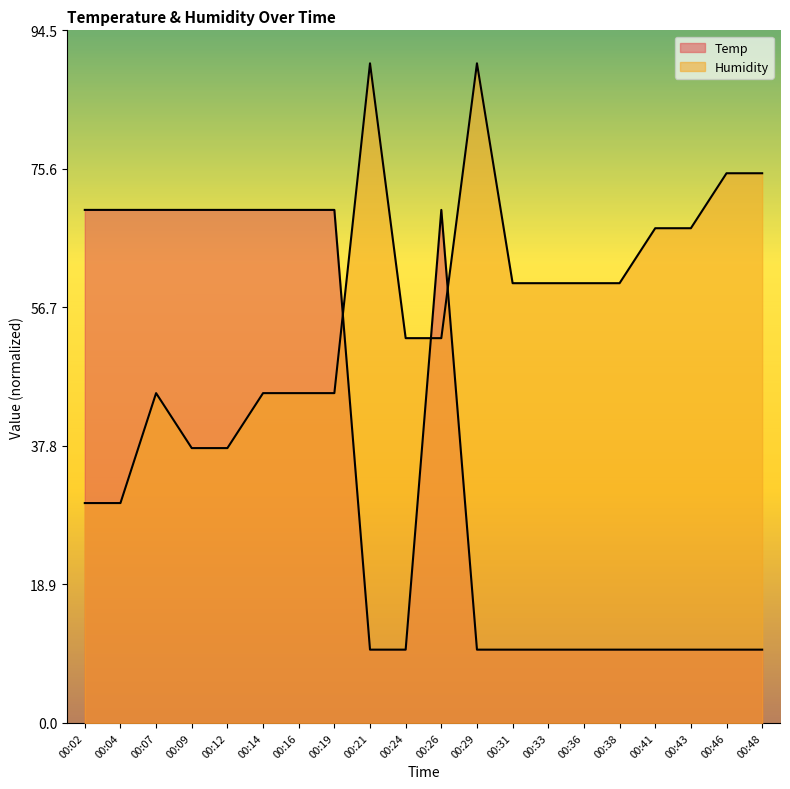

After their last crossing, which series has the higher values: Temp or Humidity?

Humidity